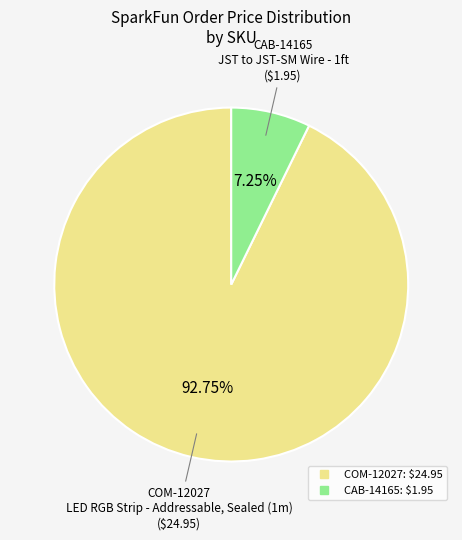

True or false: COM-12027 accounts for 93% of the total.

True